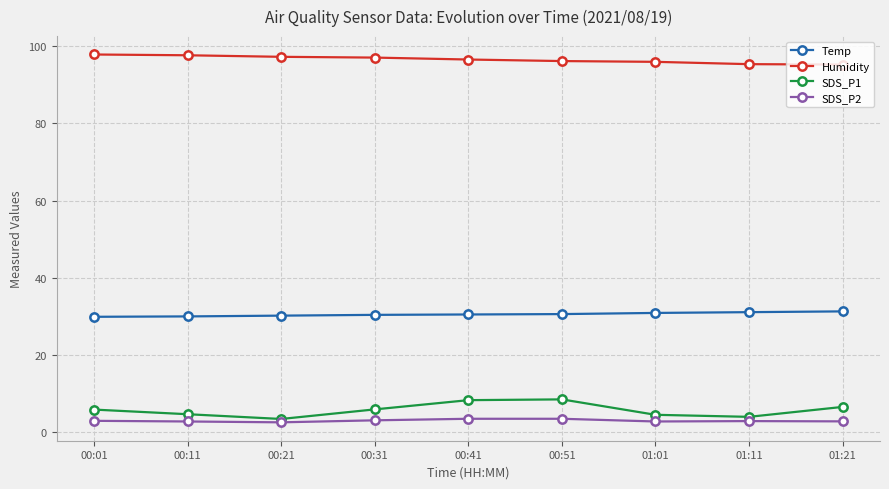

List the series in order of their peak value, lowest first.

SDS_P2, SDS_P1, Temp, Humidity